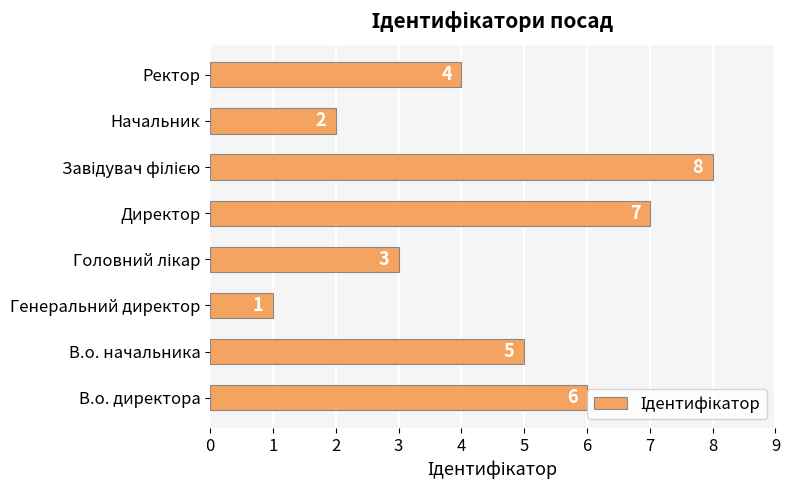

Count the number of categories in the chart.

8